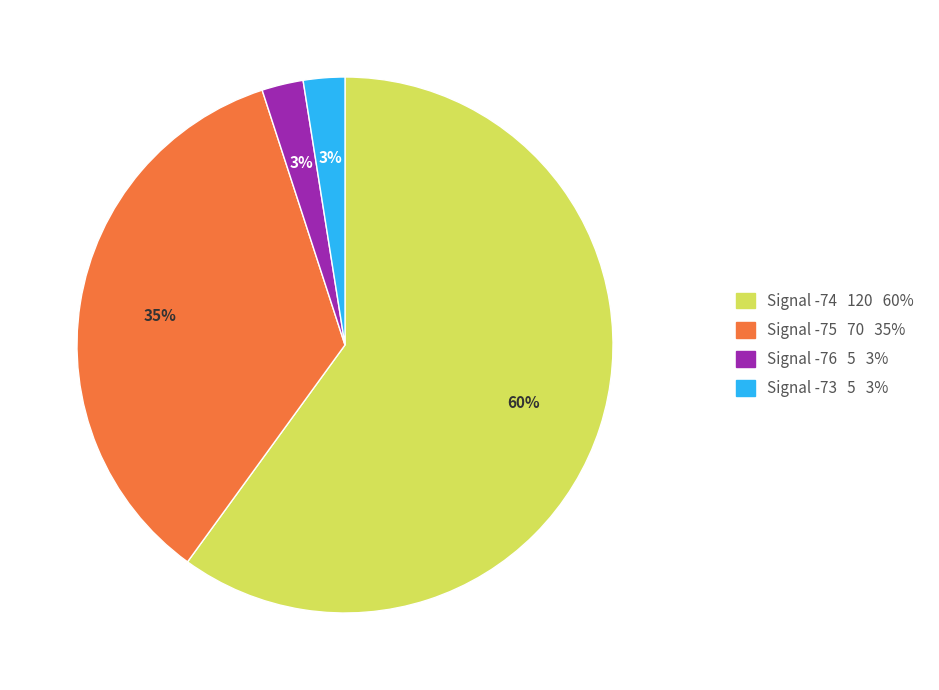

Is there any slice that represents more than half of the pie?

Yes